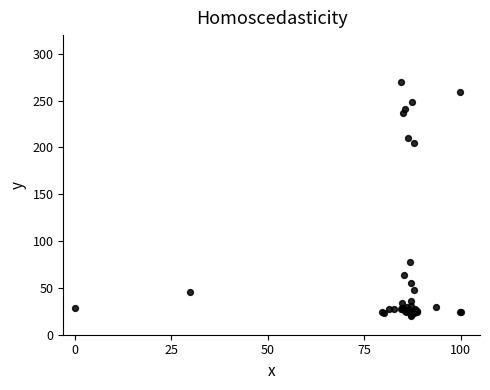

What Y value in the scatter plot is closest to 145?

204.9